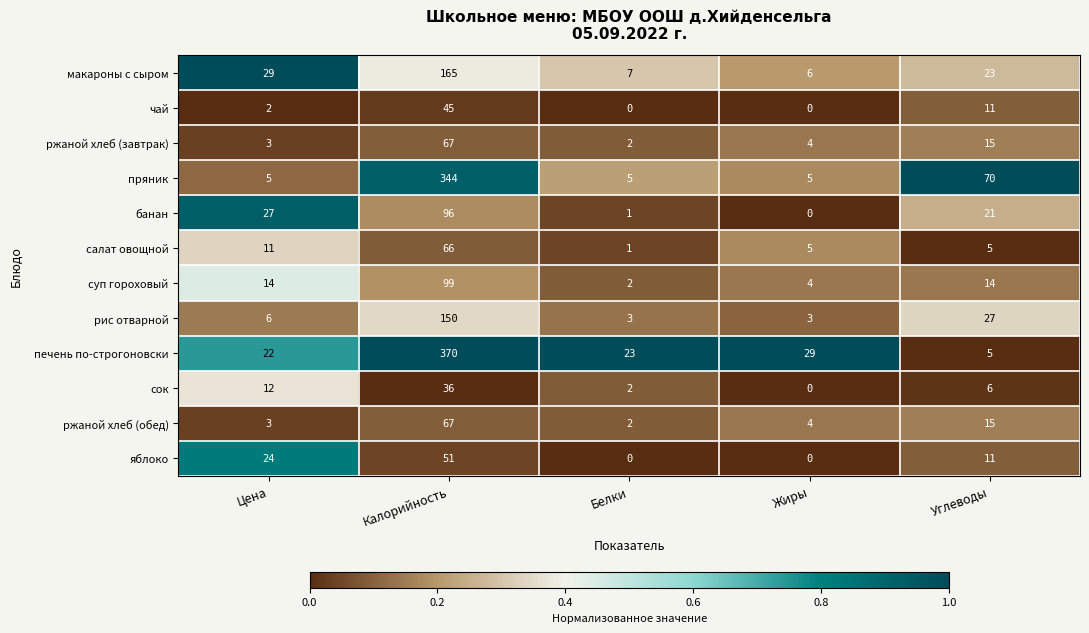

Count the number of categories in the chart.

5